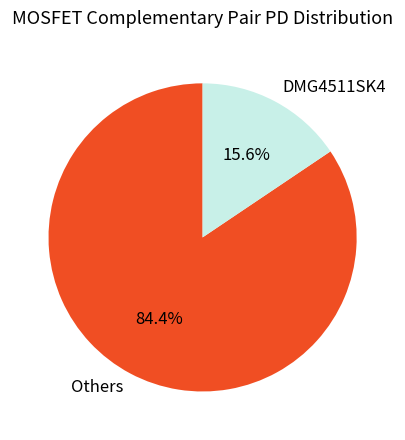

Is there a majority slice in this chart?

Yes